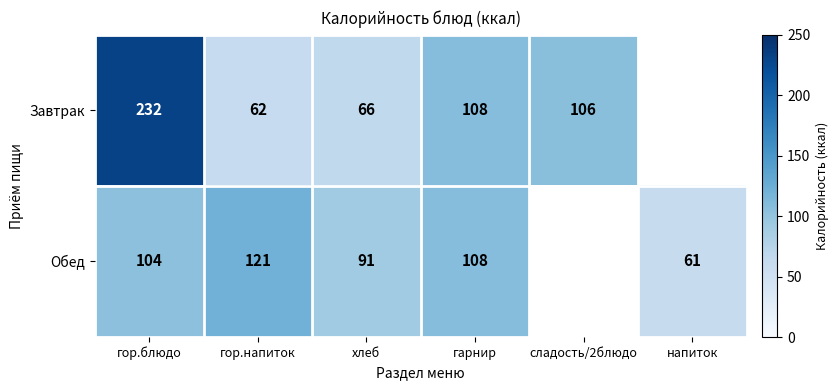

What is the spread (max minus min) of values at хлеб?

25